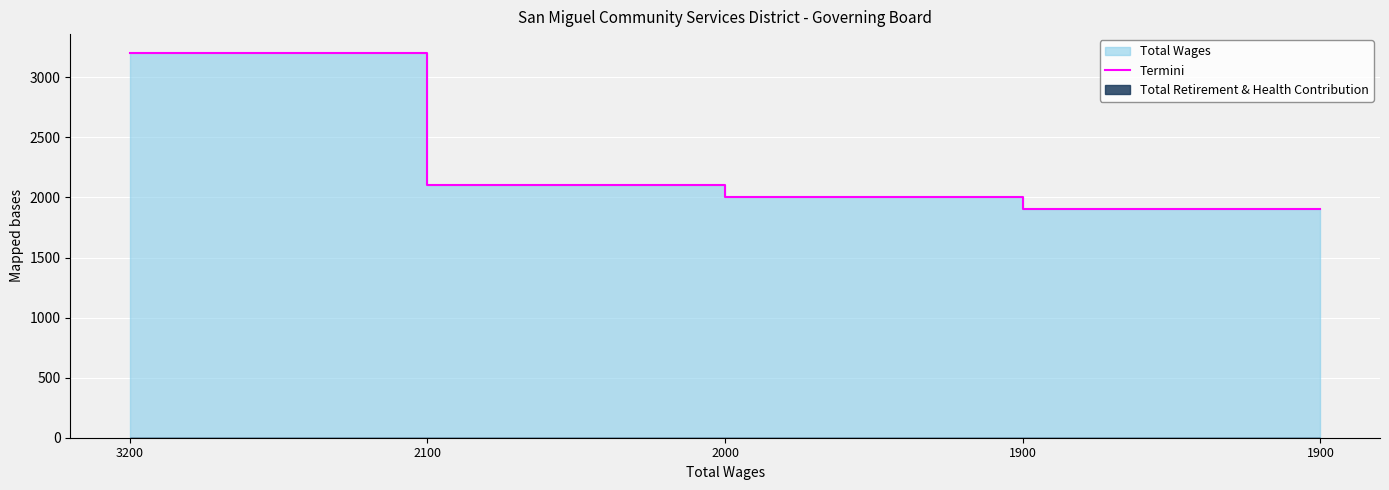

What is the change in value from 2100 to 1900?

-200